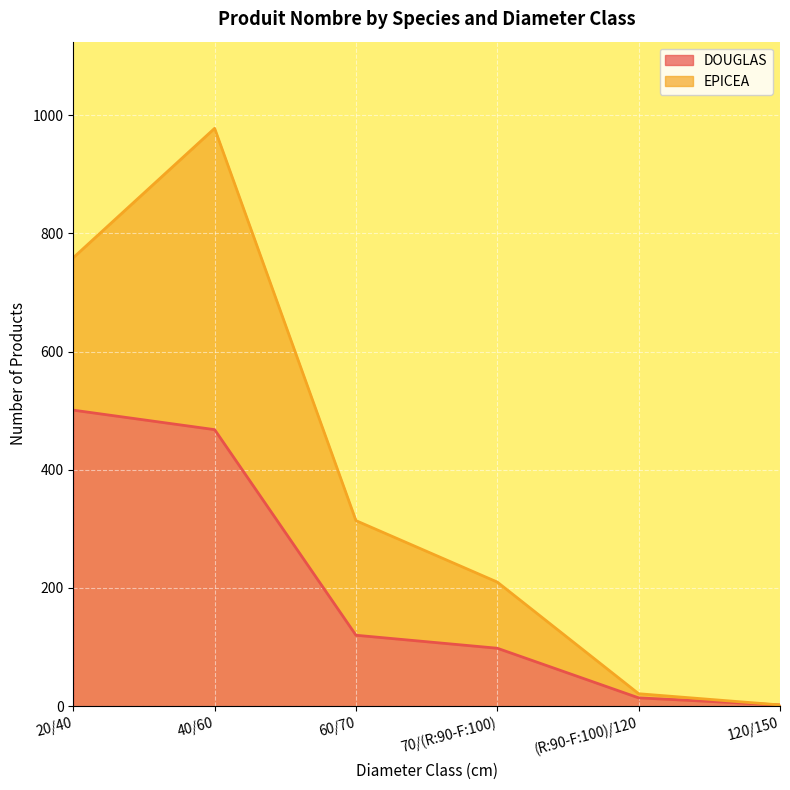

Reading left to right, list all the values displayed in this chart.

20/40=501	40/60=468	60/70=120	70/(R:90-F:100)=98	(R:90-F:100)/120=14	120/150=2